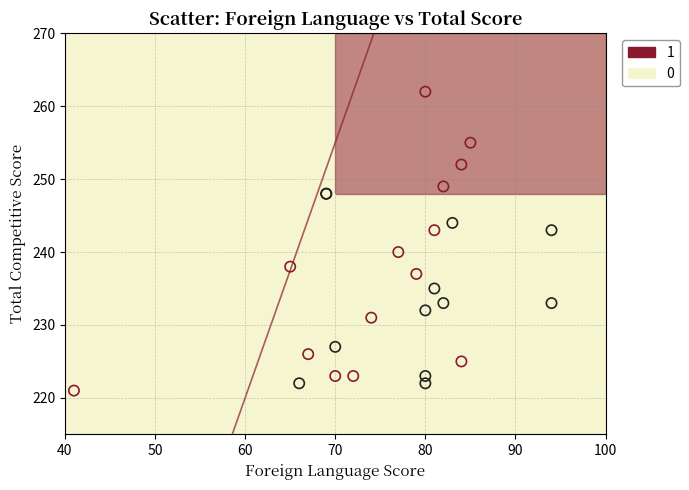

Which series contains the lowest Y value?

1